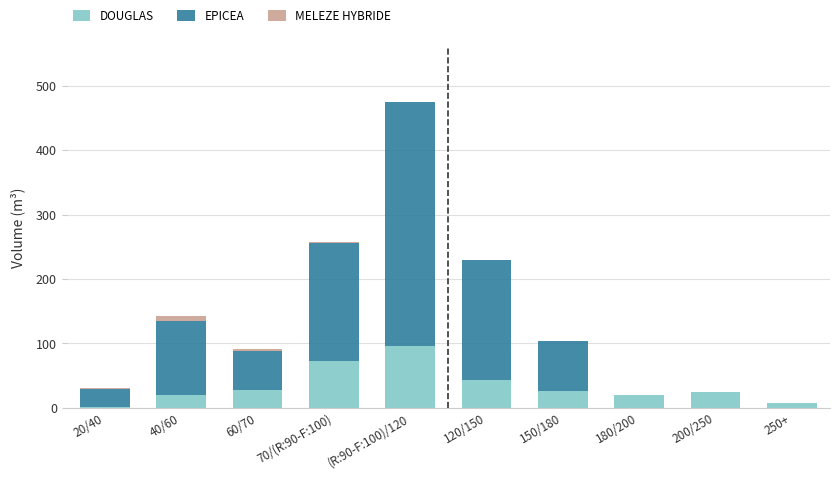

At which category is the sum across all series the highest?

(R:90-F:100)/120